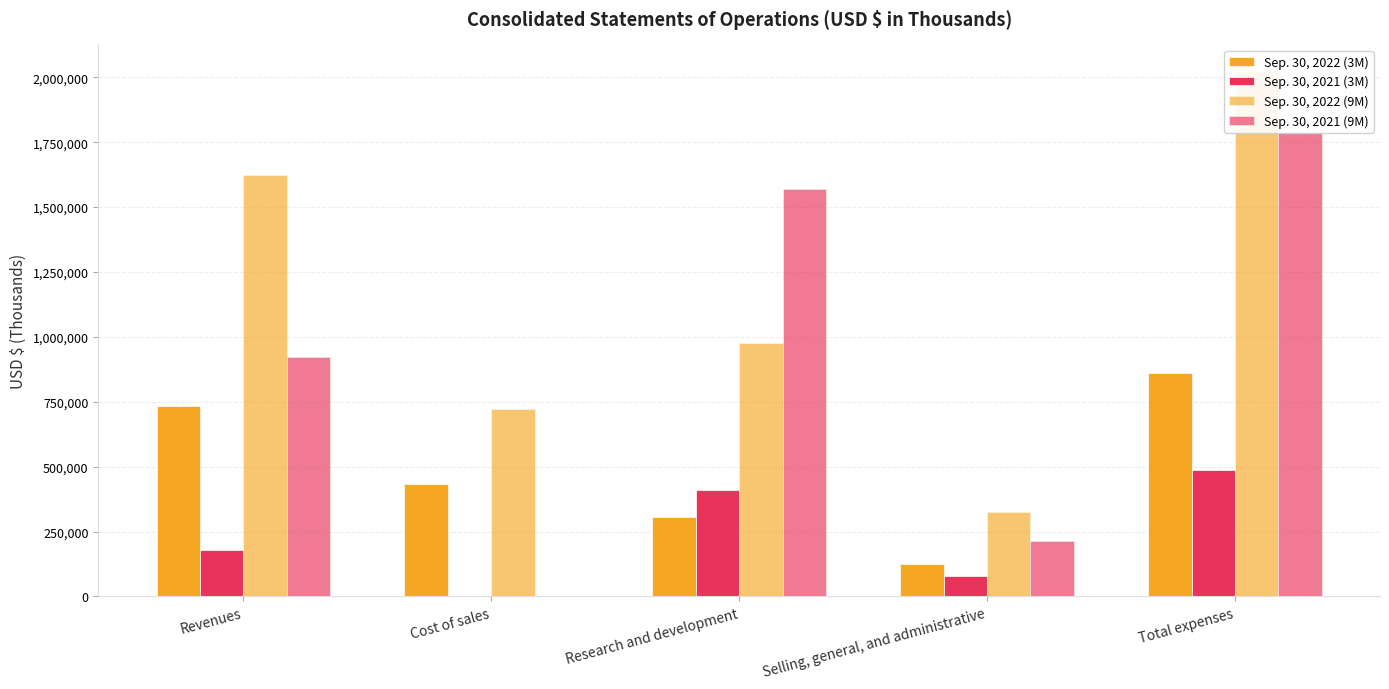

Reading left to right, extract all data points from this chart.

Sep. 30, 2022 (3M): 734577	434593	304297	122876	861766
Sep. 30, 2021 (3M): 178844	0	408195	77793	485988
Sep. 30, 2022 (9M): 1624473	720874	977428	327028	2025330
Sep. 30, 2021 (9M): 924090	0	1571551	214144	1785695